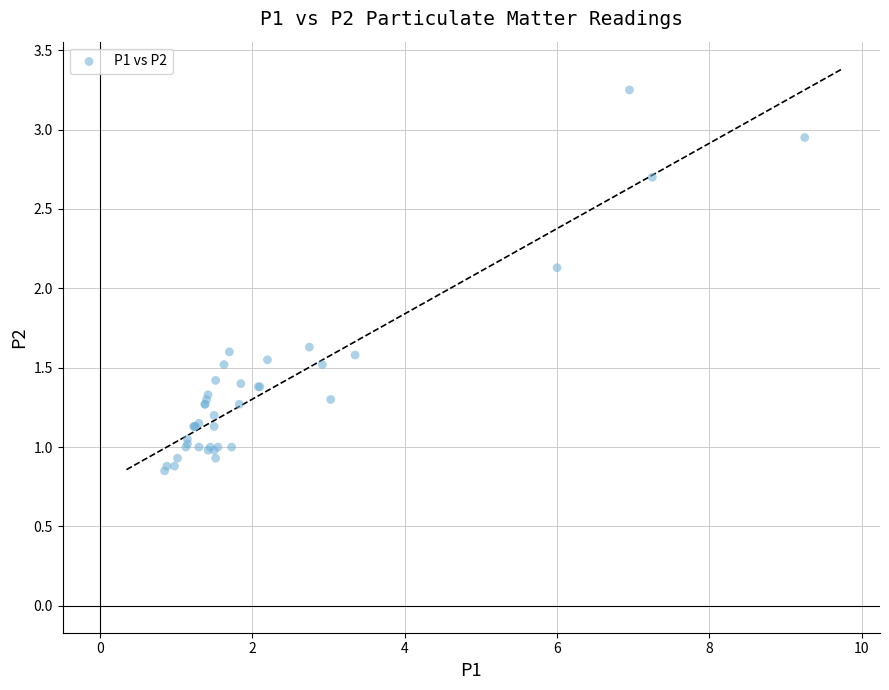

What Y value in the scatter plot is closest to 2?

2.1